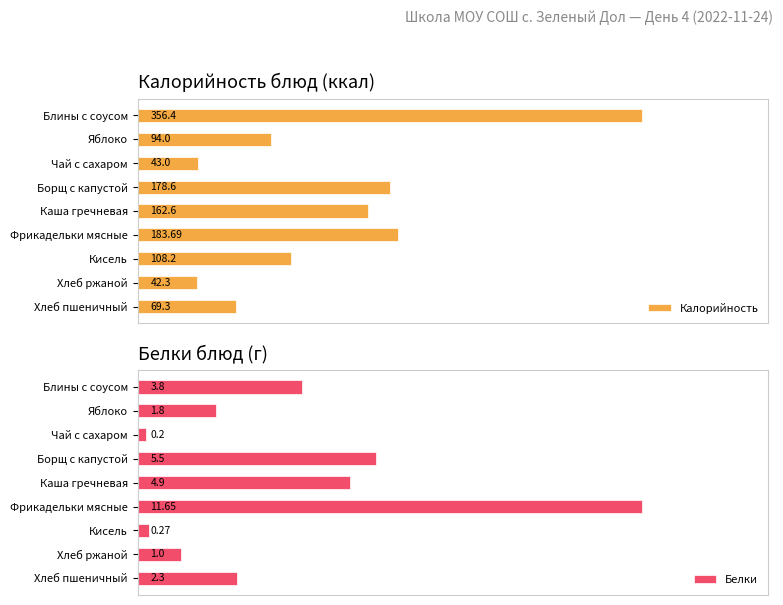

Are the bars grouped side by side (vs. stacked)?

Yes